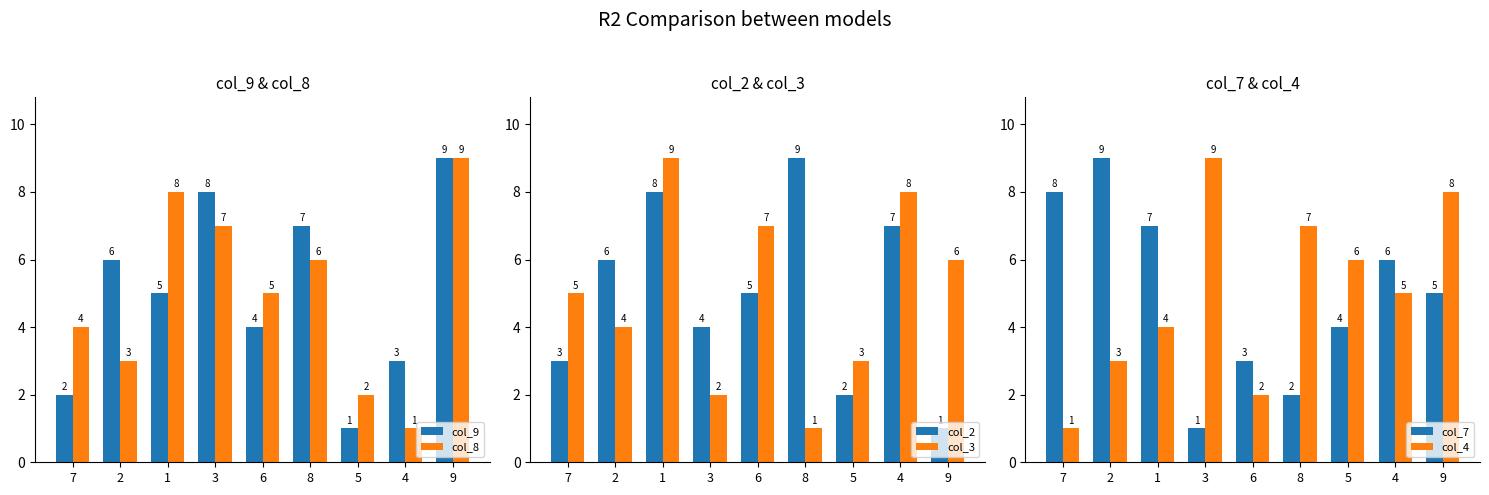

Reading right to left, list all the values displayed in this chart.

col_9: 9	3	1	7	4	8	5	6	2
col_8: 9	1	2	6	5	7	8	3	4
col_2: 1	7	2	9	5	4	8	6	3
col_3: 6	8	3	1	7	2	9	4	5
col_7: 5	6	4	2	3	1	7	9	8
col_4: 8	5	6	7	2	9	4	3	1